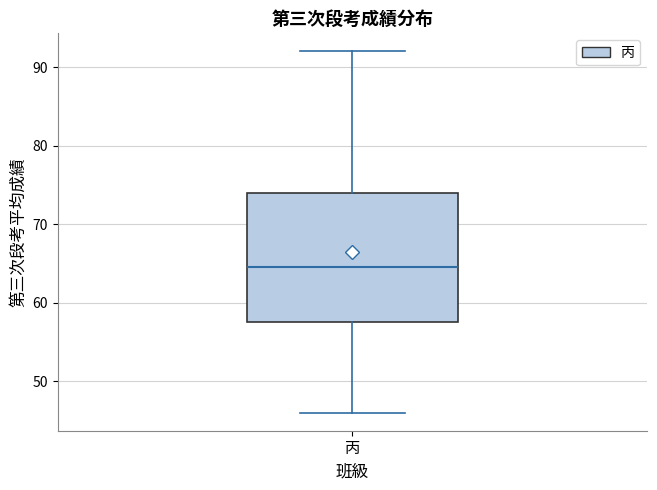

Read this box plot against the y-axis: the position of the median line, the range covered by the box, and the ends of both whiskers. The values are not printed on the chart, so give them approximately, as read against the axis.

median 65, box 58 to 74, whiskers 46 to 92